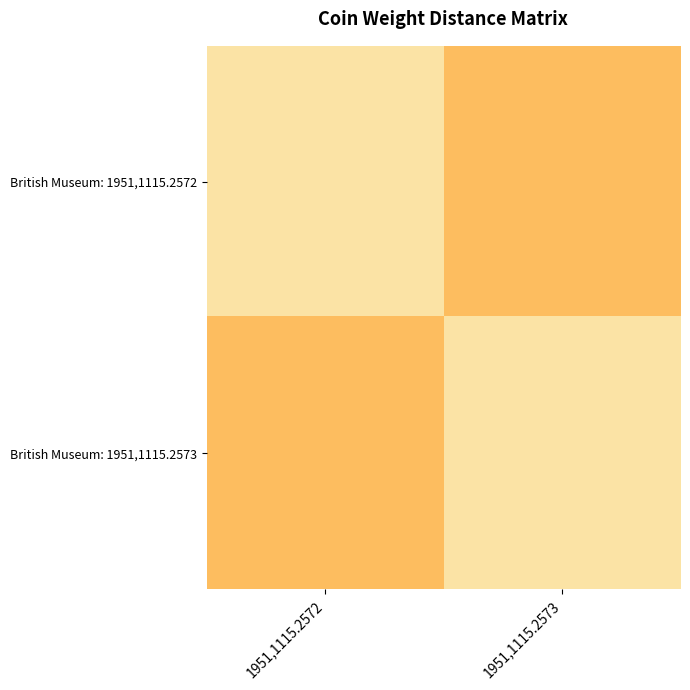

Between 1951,1115.2573 and 1951,1115.2572, which is larger?

1951,1115.2572